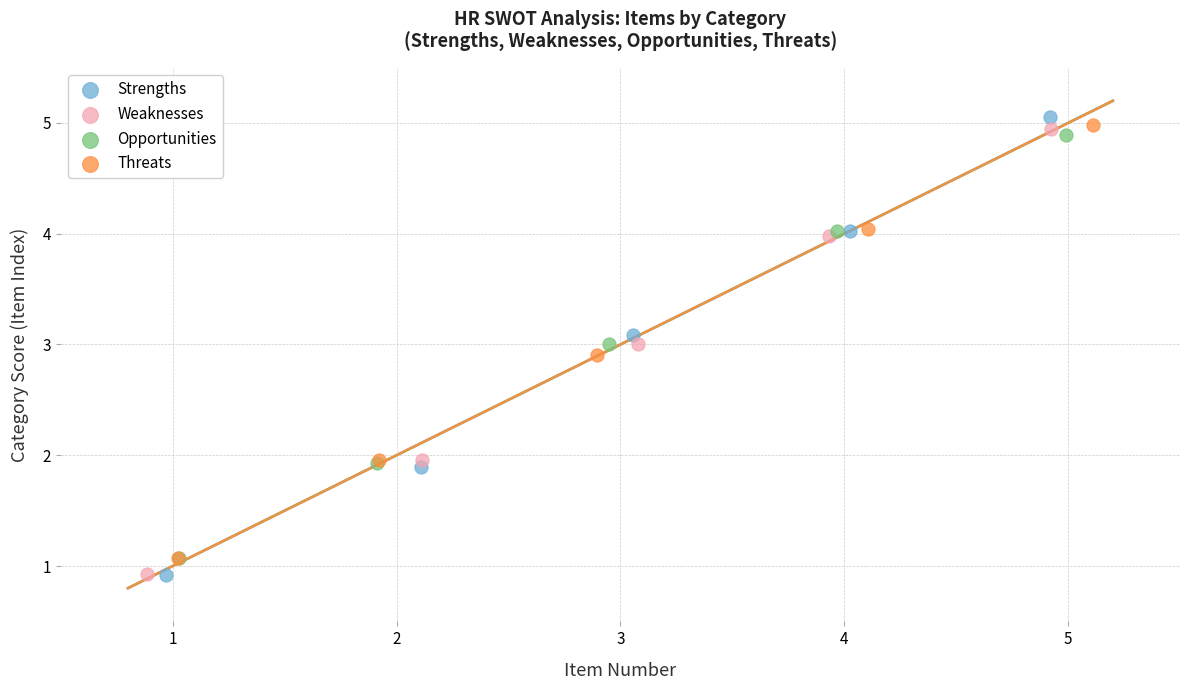

Which series has the widest spread of Y values?

Strengths